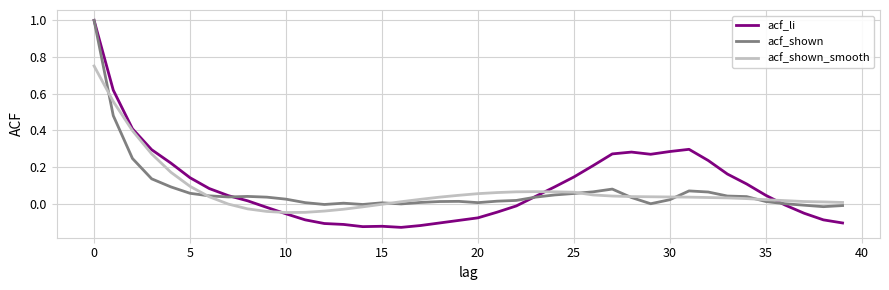

What is the maximum value shown in the chart?

1.0